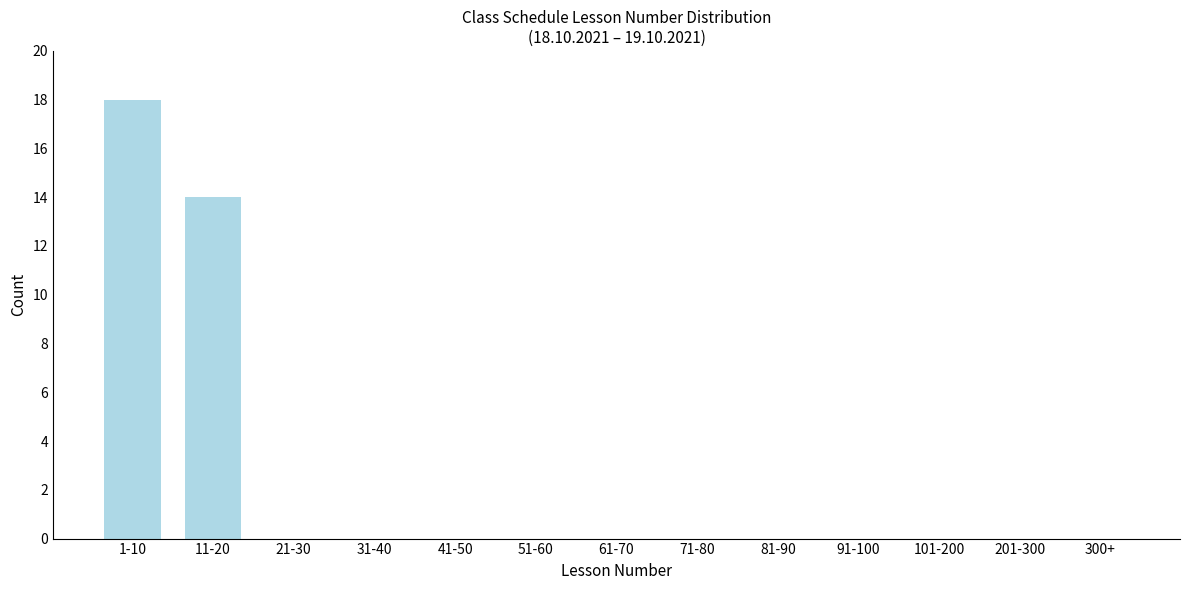

Reading left to right, what are all the values shown in this chart?

1-10=18	11-20=14	21-30=0	31-40=0	41-50=0	51-60=0	61-70=0	71-80=0	81-90=0	91-100=0	101-200=0	201-300=0	300+=0